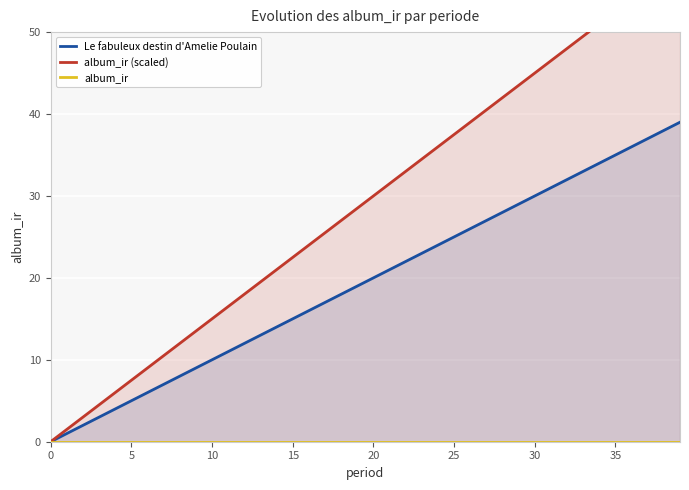

What are all the series names shown in the legend?

Le fabuleux destin d'Amelie Poulain, album_ir (scaled), album_ir